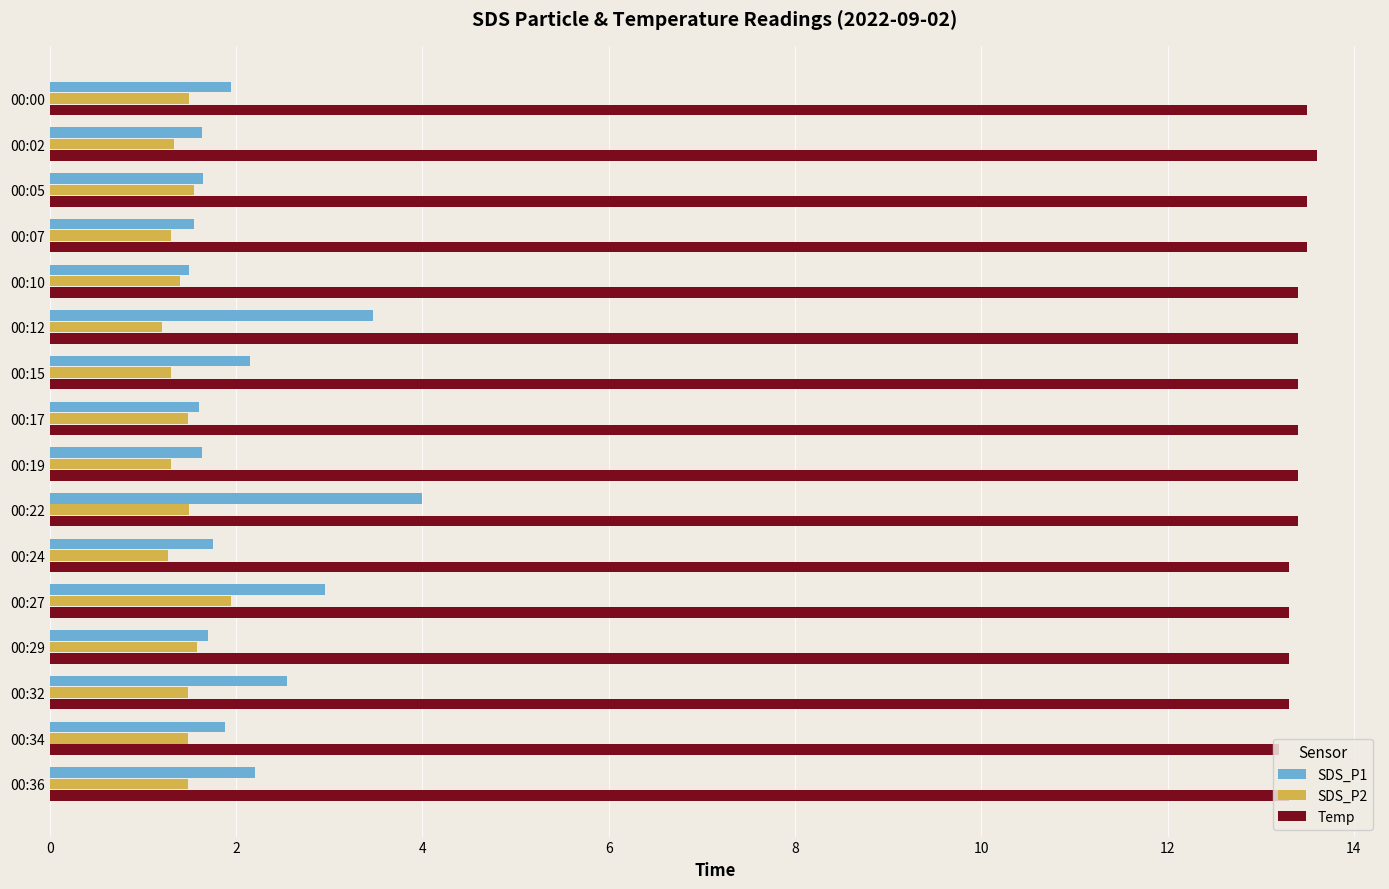

The value of SDS_P1 at 00:15 is 2.1. True or false?

True